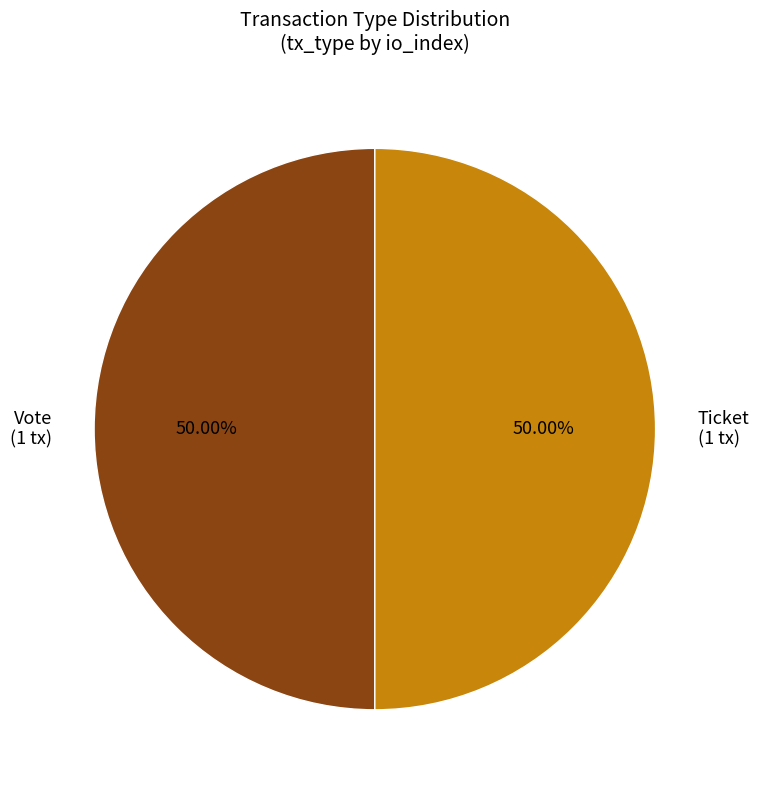

Is the sum of Ticket and Vote greater than half?

Yes